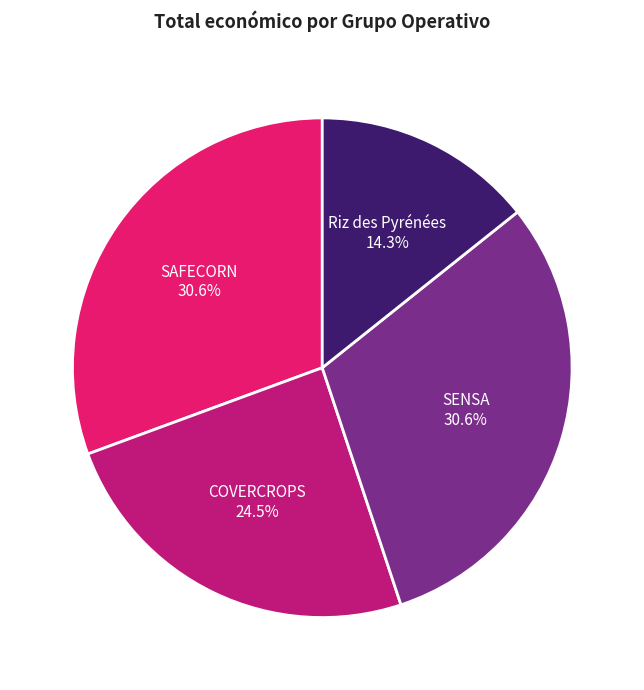

Which slice is the smallest?

Riz des Pyrénées